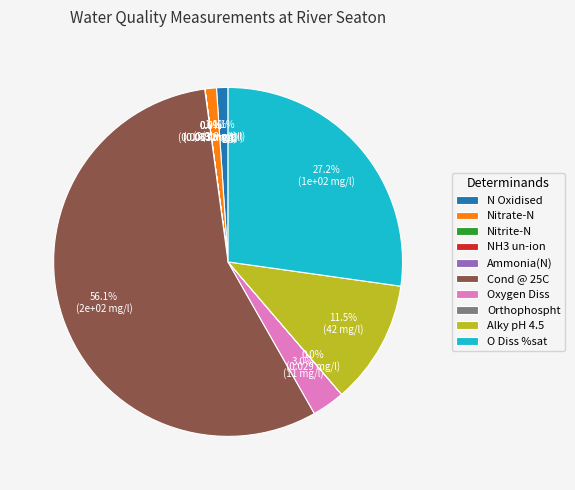

What is the total percentage of Cond @ 25C and Nitrate-N?

57.2%